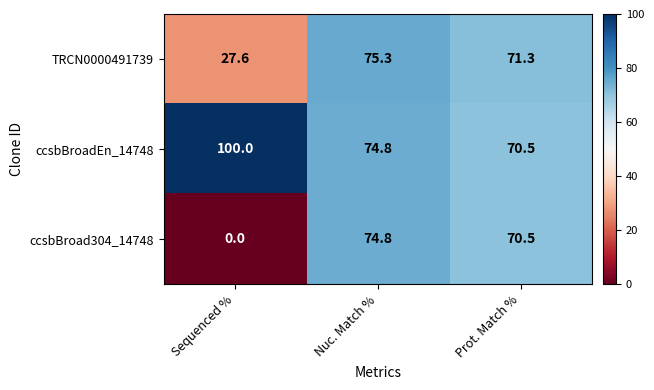

Where does the ccsbBroadEn_14748 series first go above 74?

Sequenced %